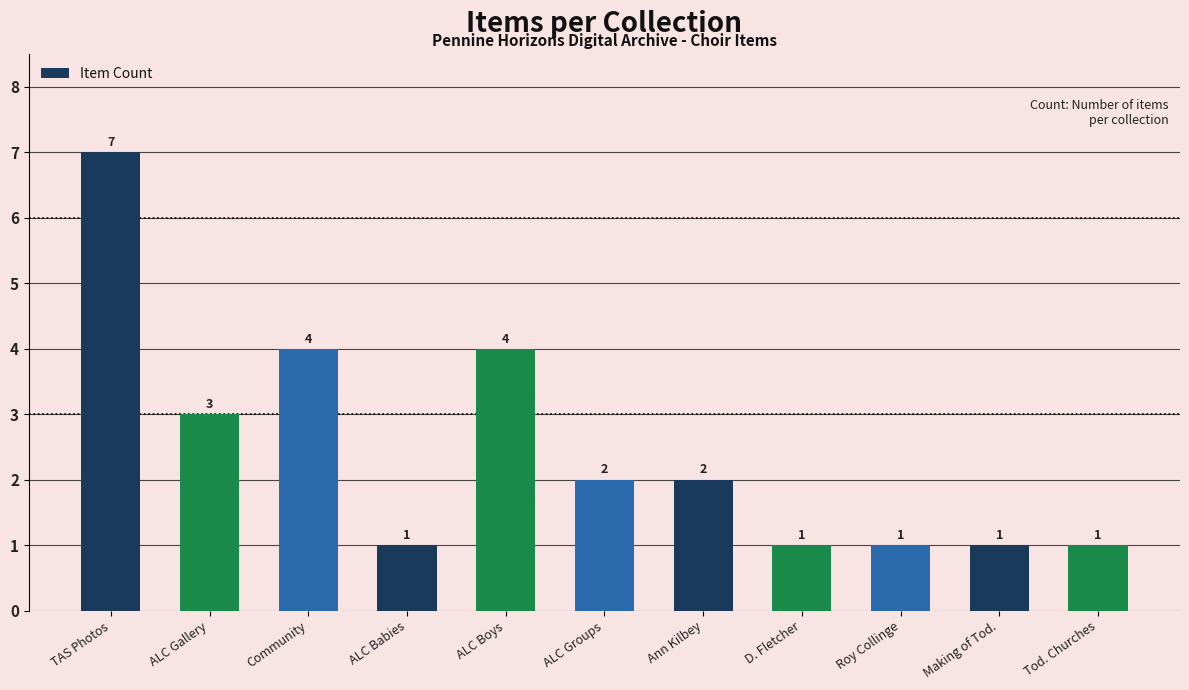

What is the value of the 11th bar from the left?

1